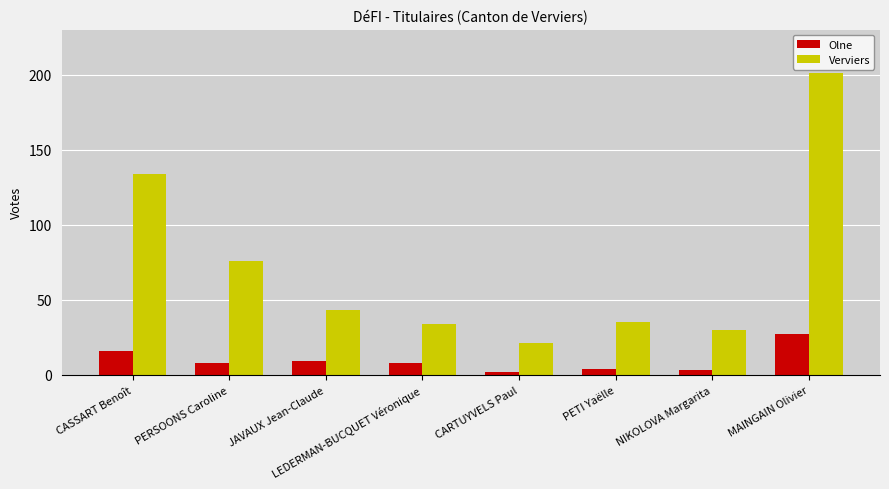

Which series changed the most between PERSOONS Caroline and JAVAUX Jean-Claude?

Verviers